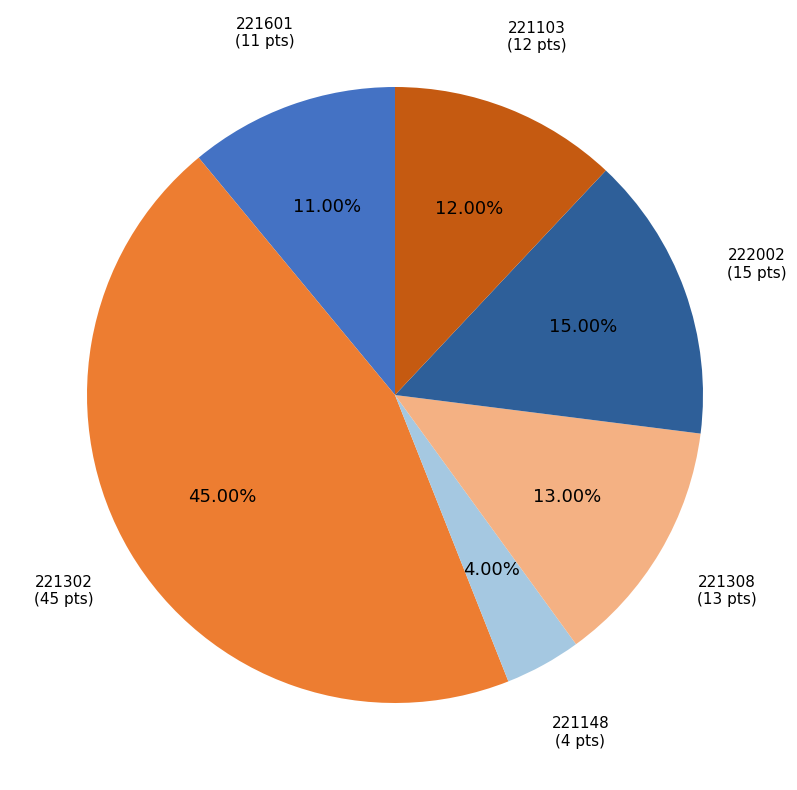

Is there a majority slice in this chart?

No